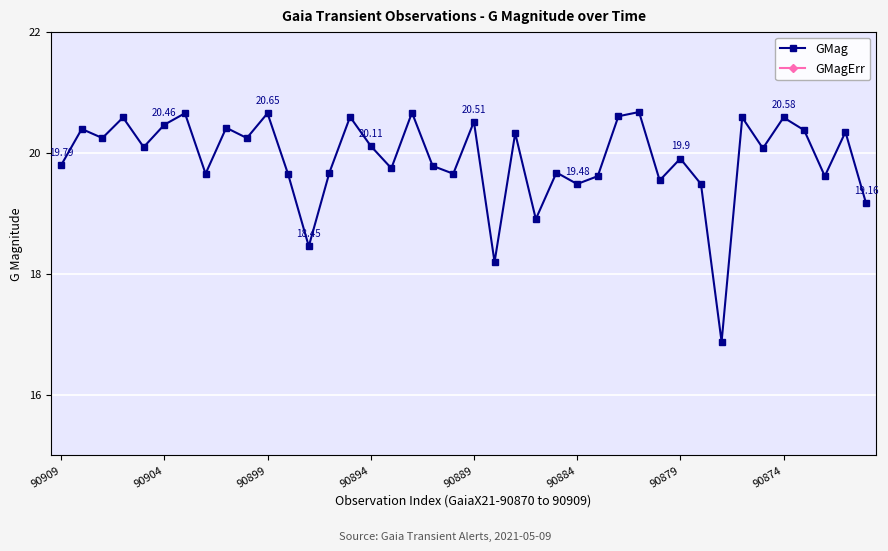

Rank the series by their maximum value, from lowest to highest.

GMagErr, GMag